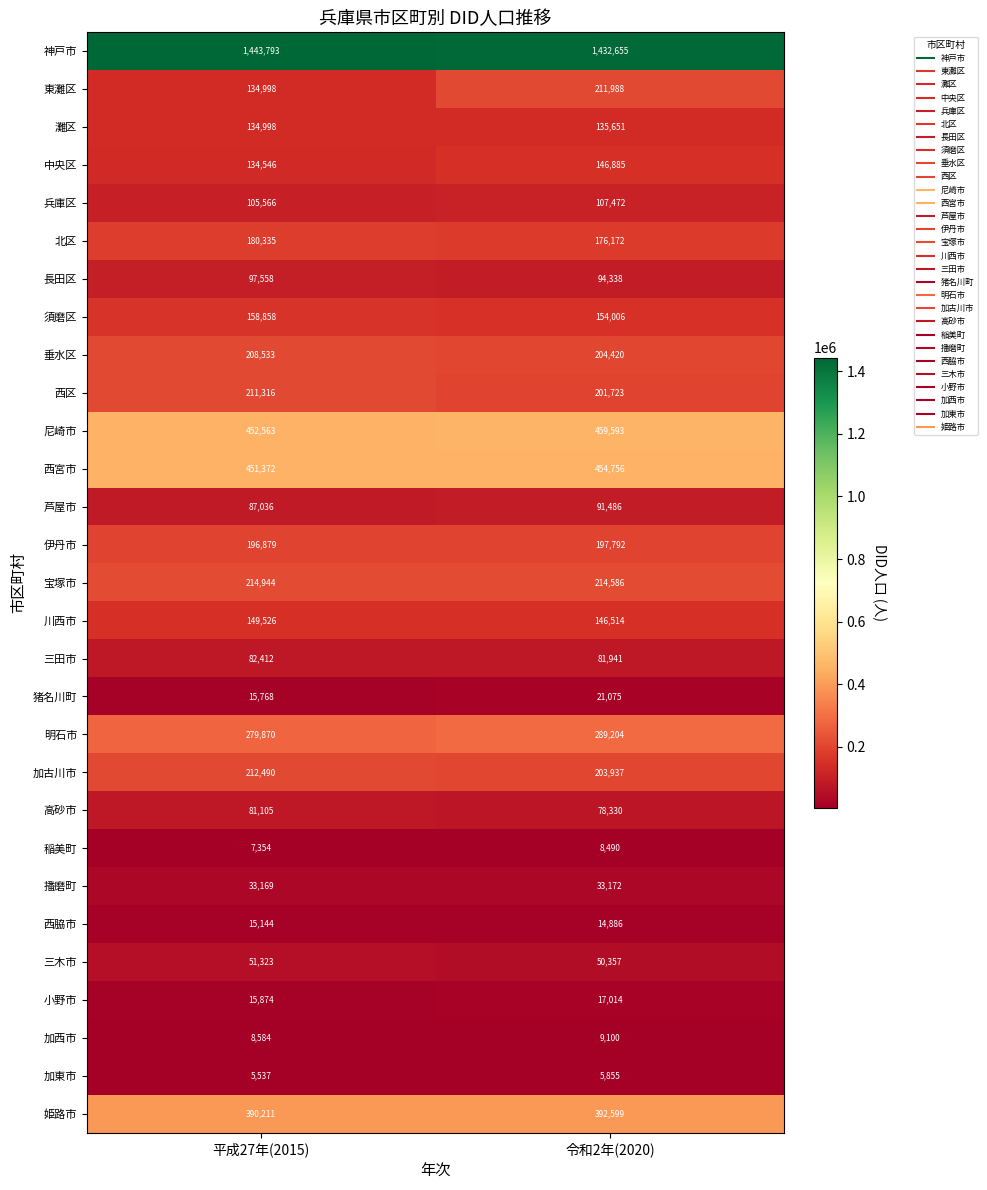

Rank the series by their maximum value, from highest to lowest.

神戸市, 尼崎市, 西宮市, 姫路市, 明石市, 宝塚市, 加古川市, 東灘区, 西区, 垂水区, 伊丹市, 北区, 須磨区, 川西市, 中央区, 灘区, 兵庫区, 長田区, 芦屋市, 三田市, 高砂市, 三木市, 播磨町, 猪名川町, 小野市, 西脇市, 加西市, 稲美町, 加東市